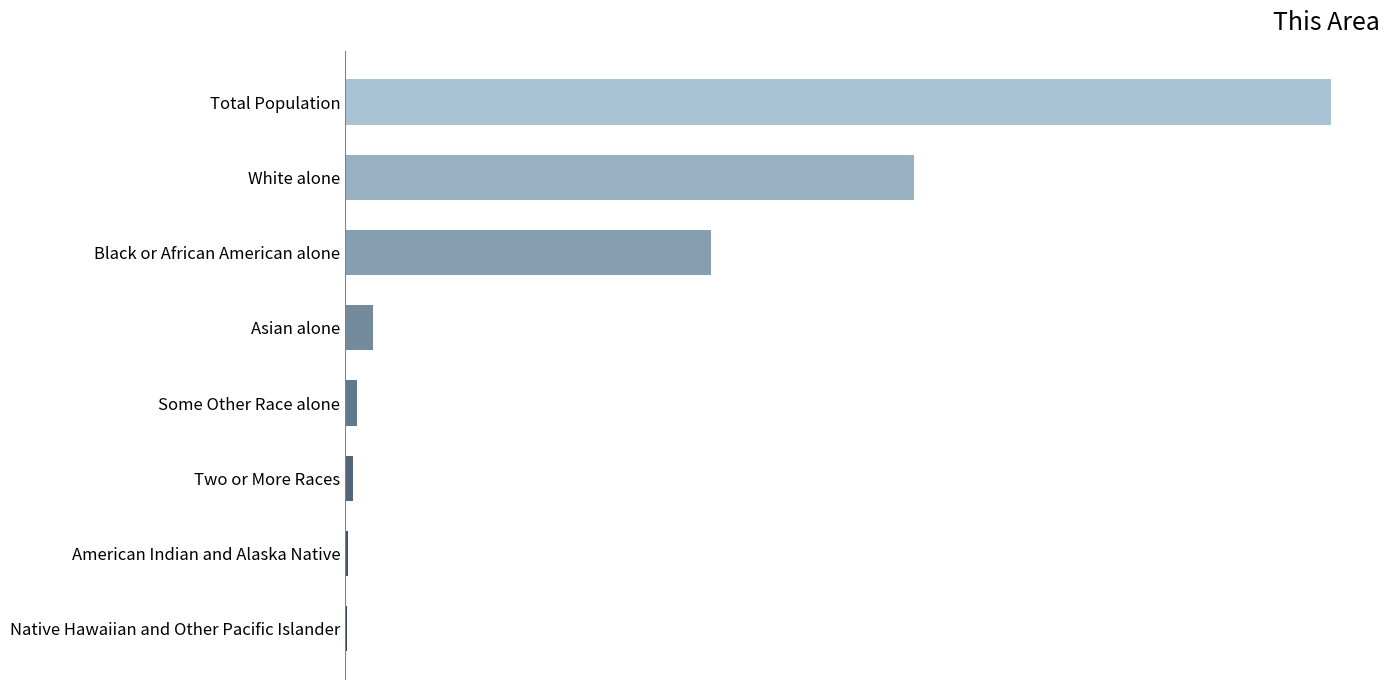

Are the bars horizontal?

Yes